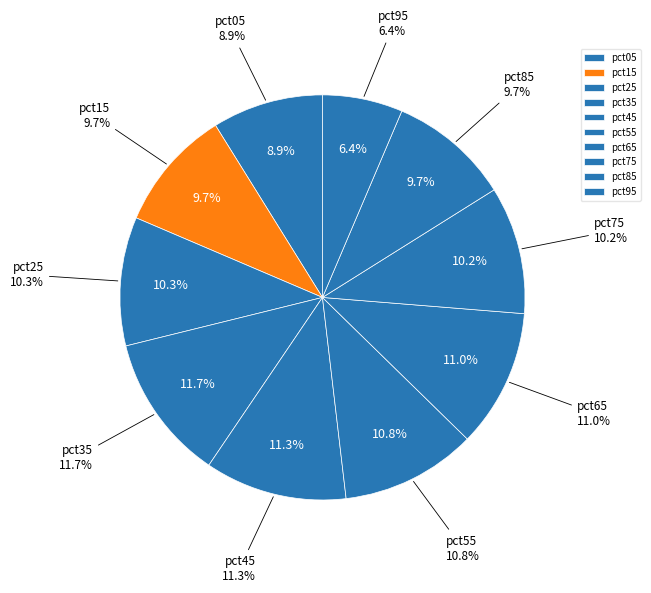

What percentage do pct15 and pct35 together represent?

21.4%